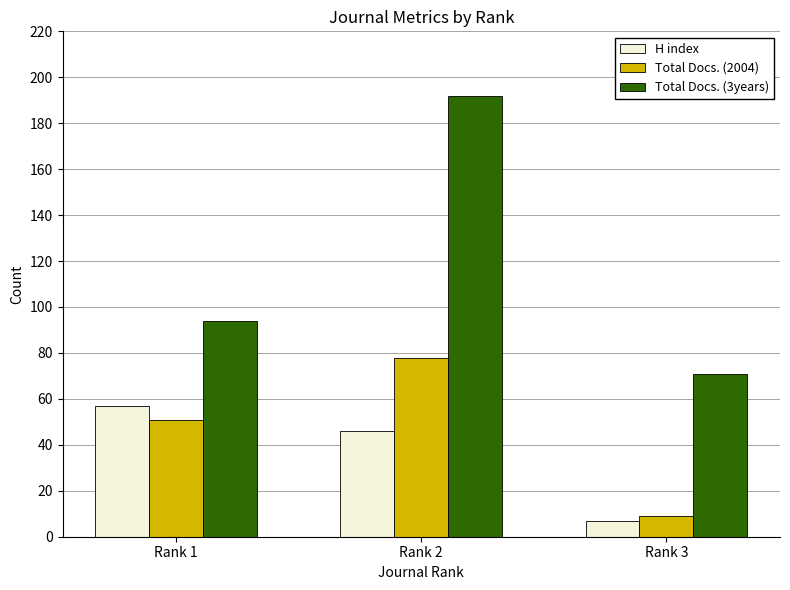

What is the minimum value for Total Docs. (3years)?

71